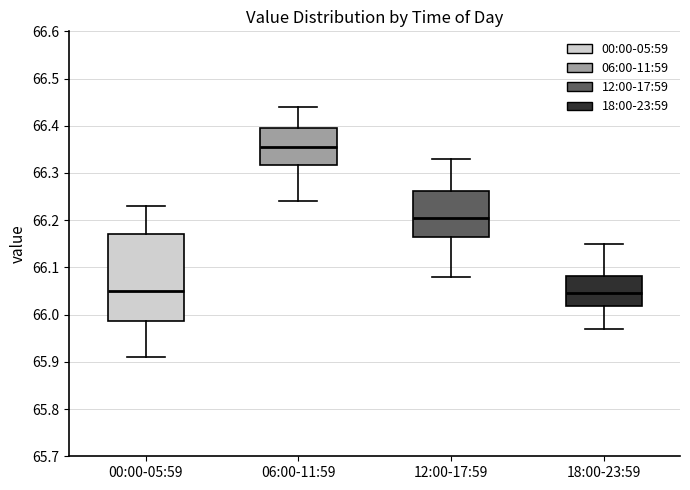

Which box's median line is the highest?

06:00-11:59